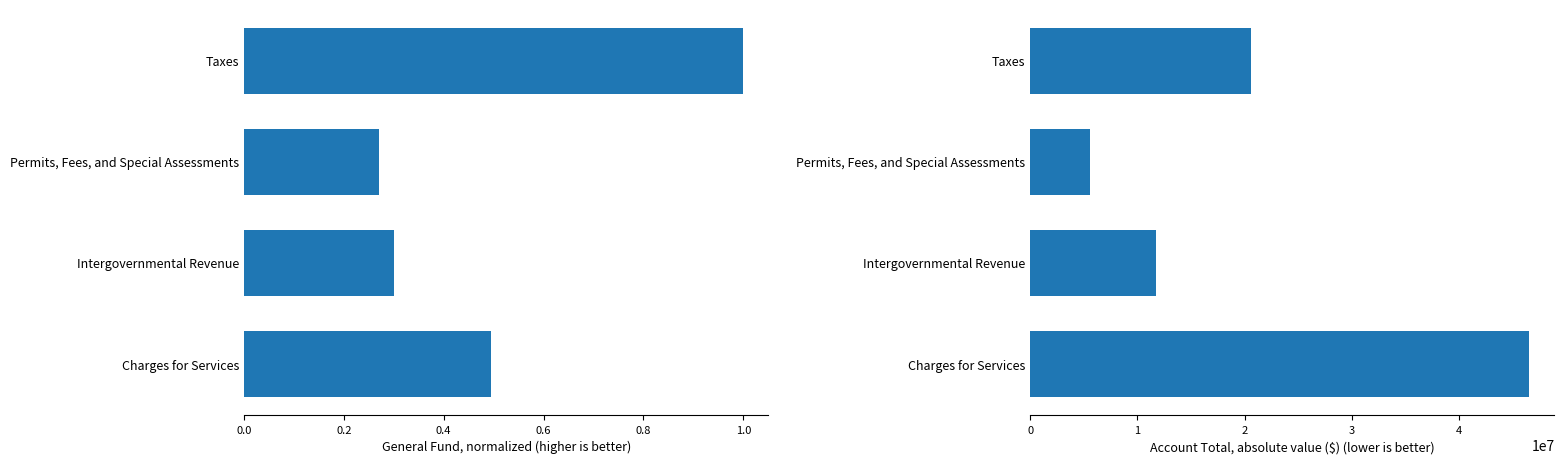

What is the difference between the second highest and minimum values in the General series?

0.2